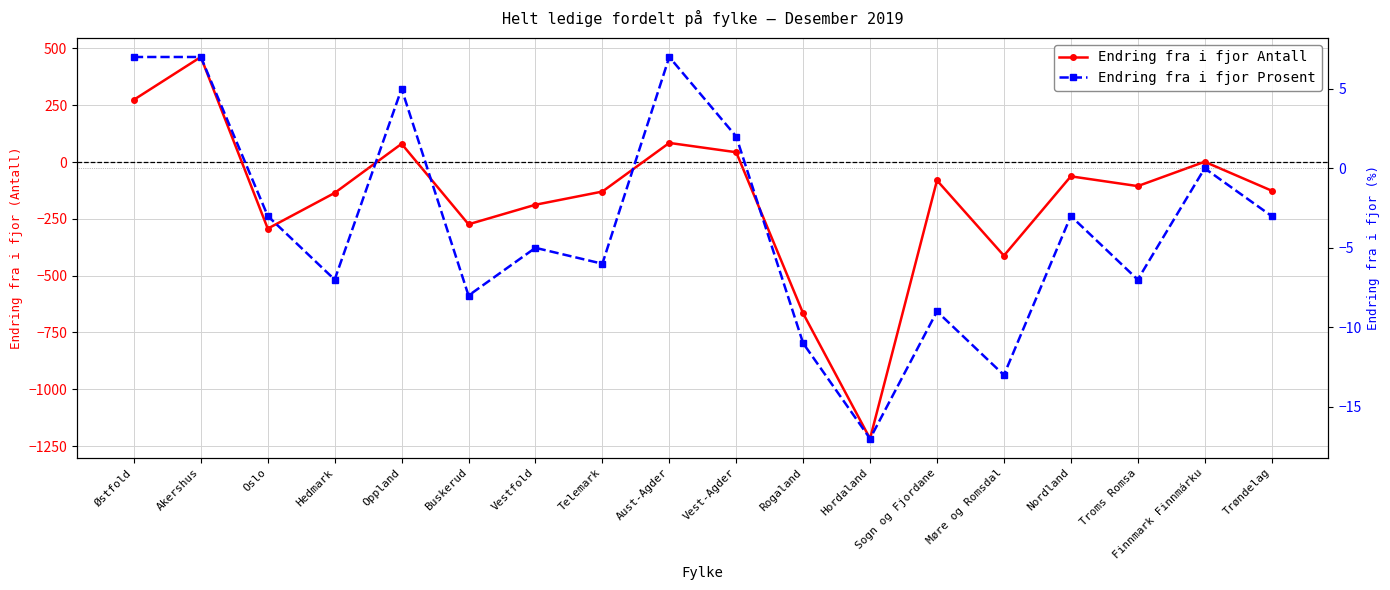

List the series in order of their overall mean, lowest first.

Endring fra i fjor Antall, Endring fra i fjor Prosent